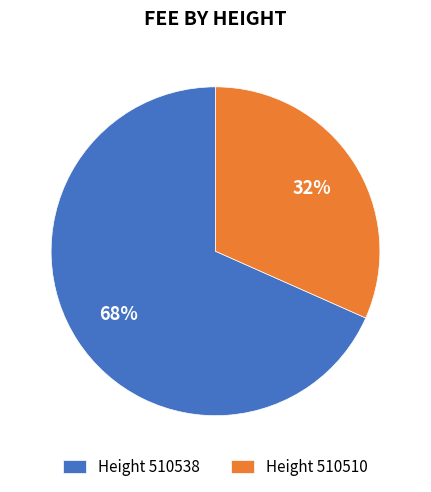

Is the sum of Height 510510 and Height 510538 greater than half?

Yes